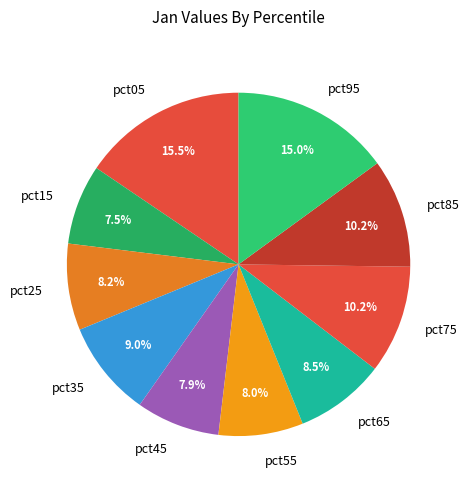

Between pct95 and pct15, which is larger?

pct95